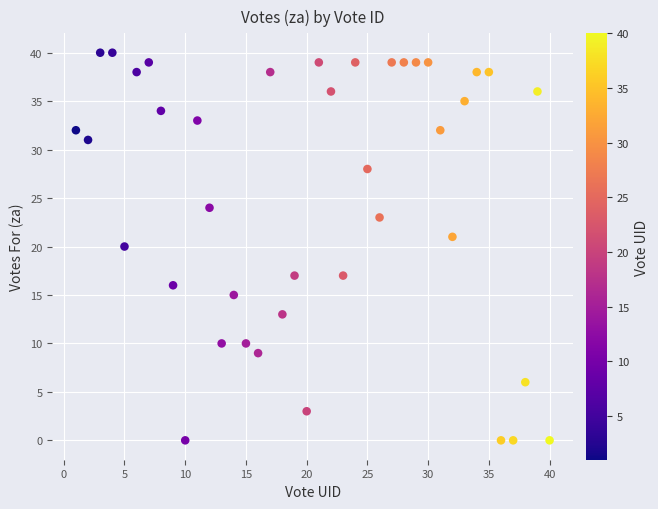

What is the range of Y values (max minus min)?

40